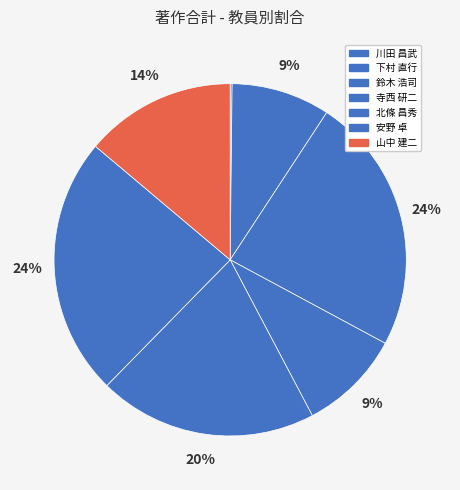

What percentage do 川田 昌武 and 寺西 研二 together represent?

9.6%